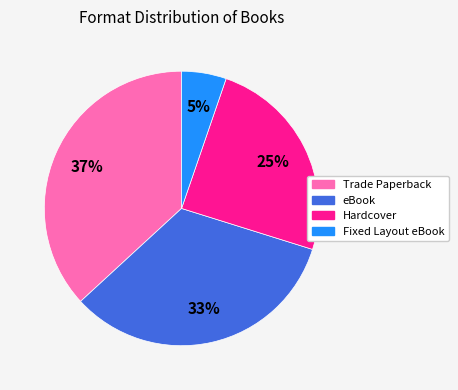

Do Fixed Layout eBook and Trade Paperback together represent more than half of the pie?

No